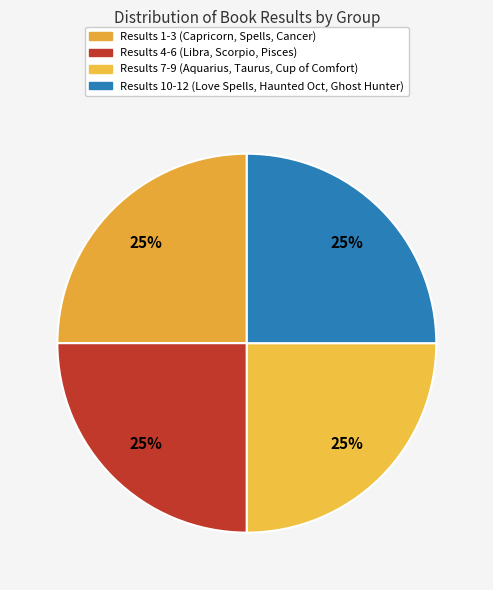

Does any single category account for the majority?

No